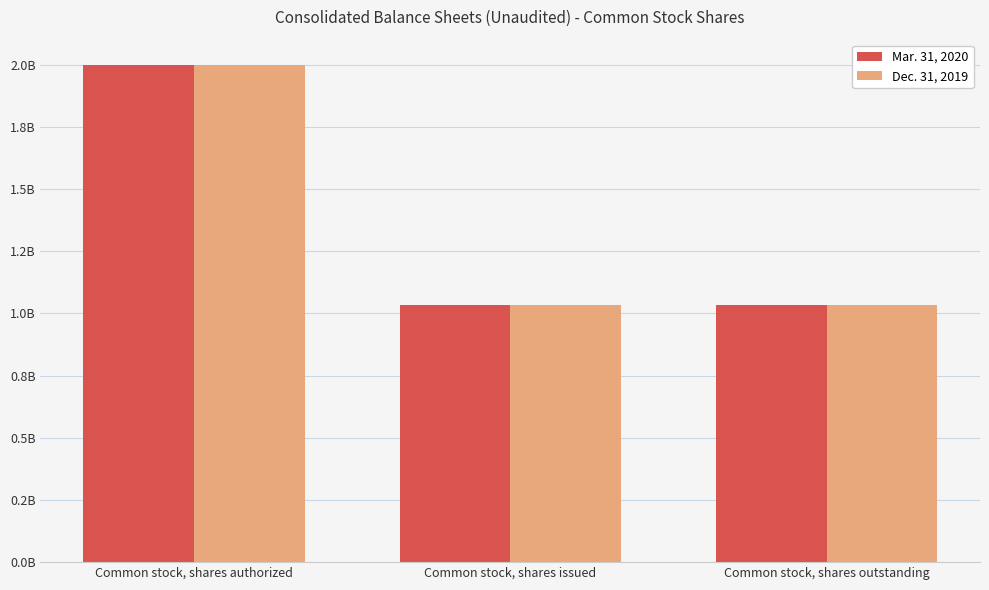

Which series has the largest range (max minus min)?

Mar. 31, 2020